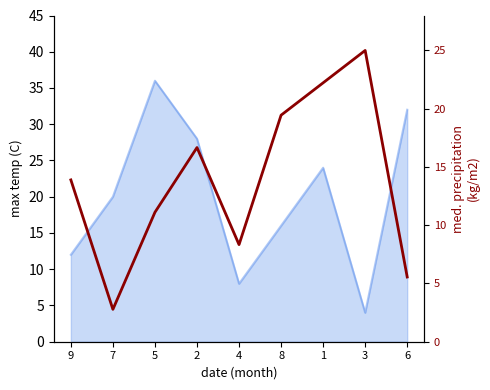

The value at 2 is 16.7. True or false?

True